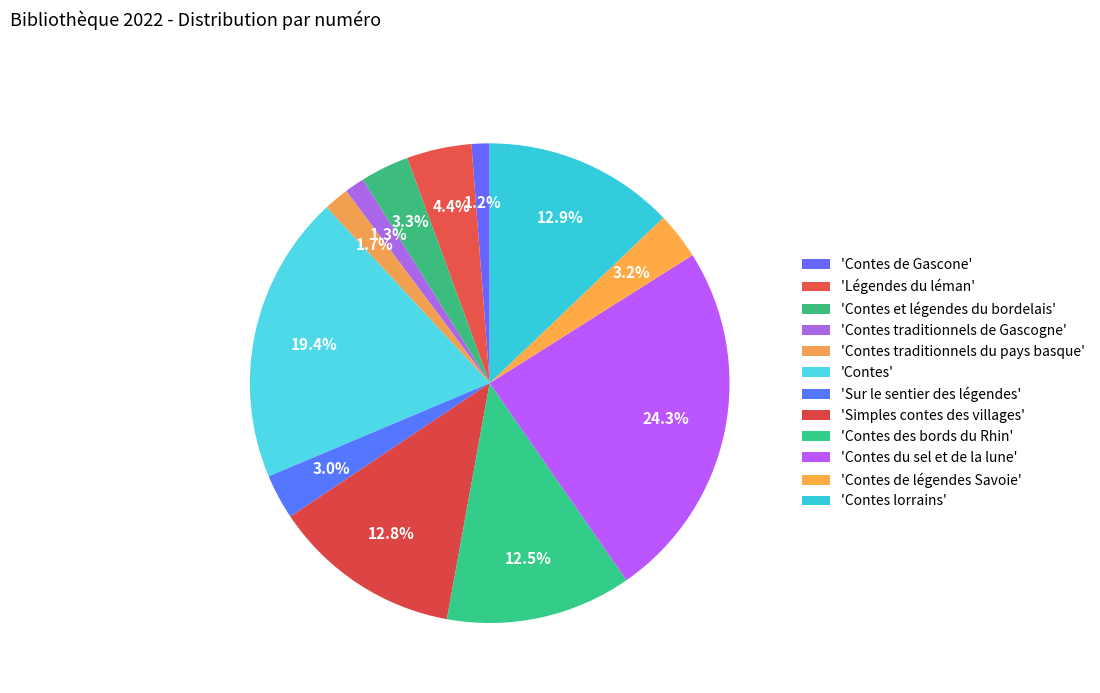

How many segments does this pie chart have?

12